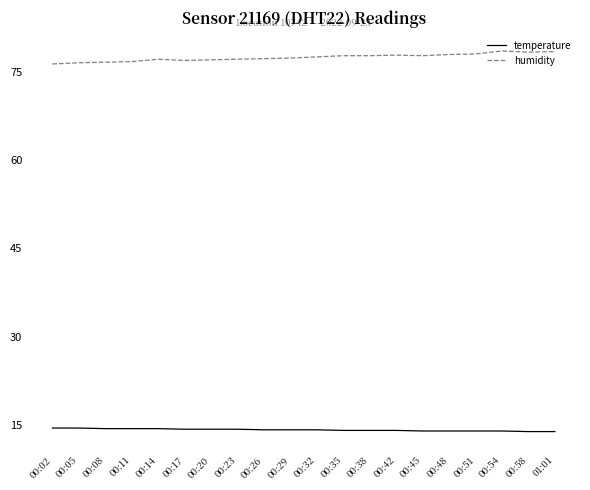

What position from the left is 00:48?

16